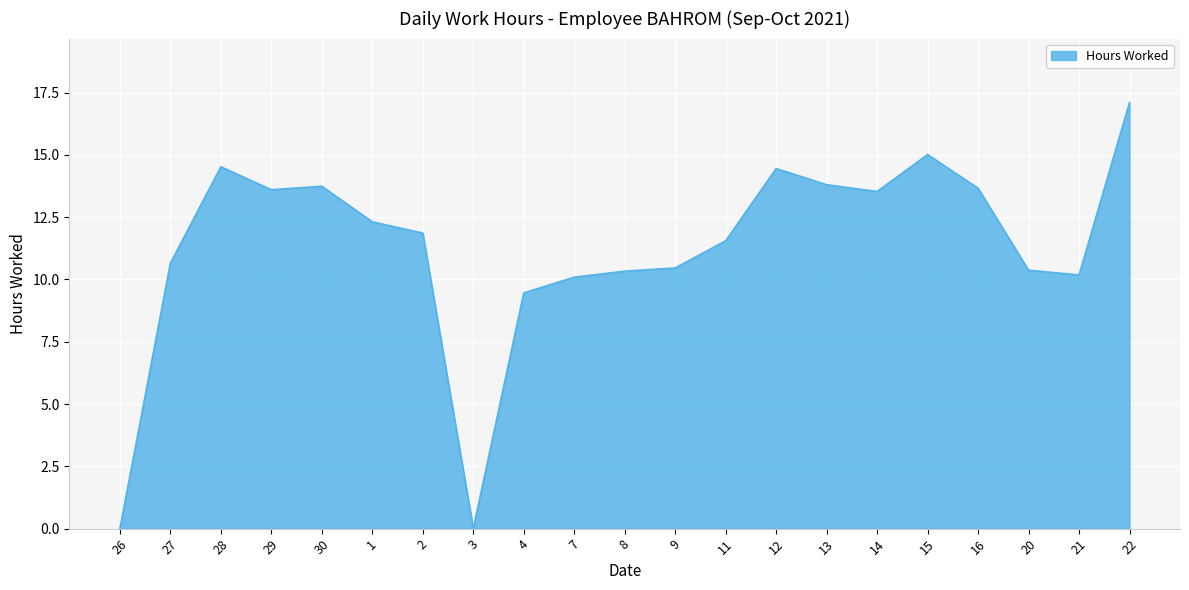

Between 1 and 14, which is larger?

14